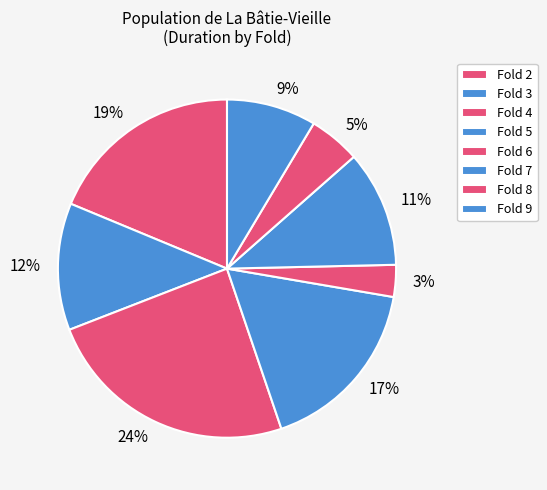

Does 19% represent more than half of the total?

No